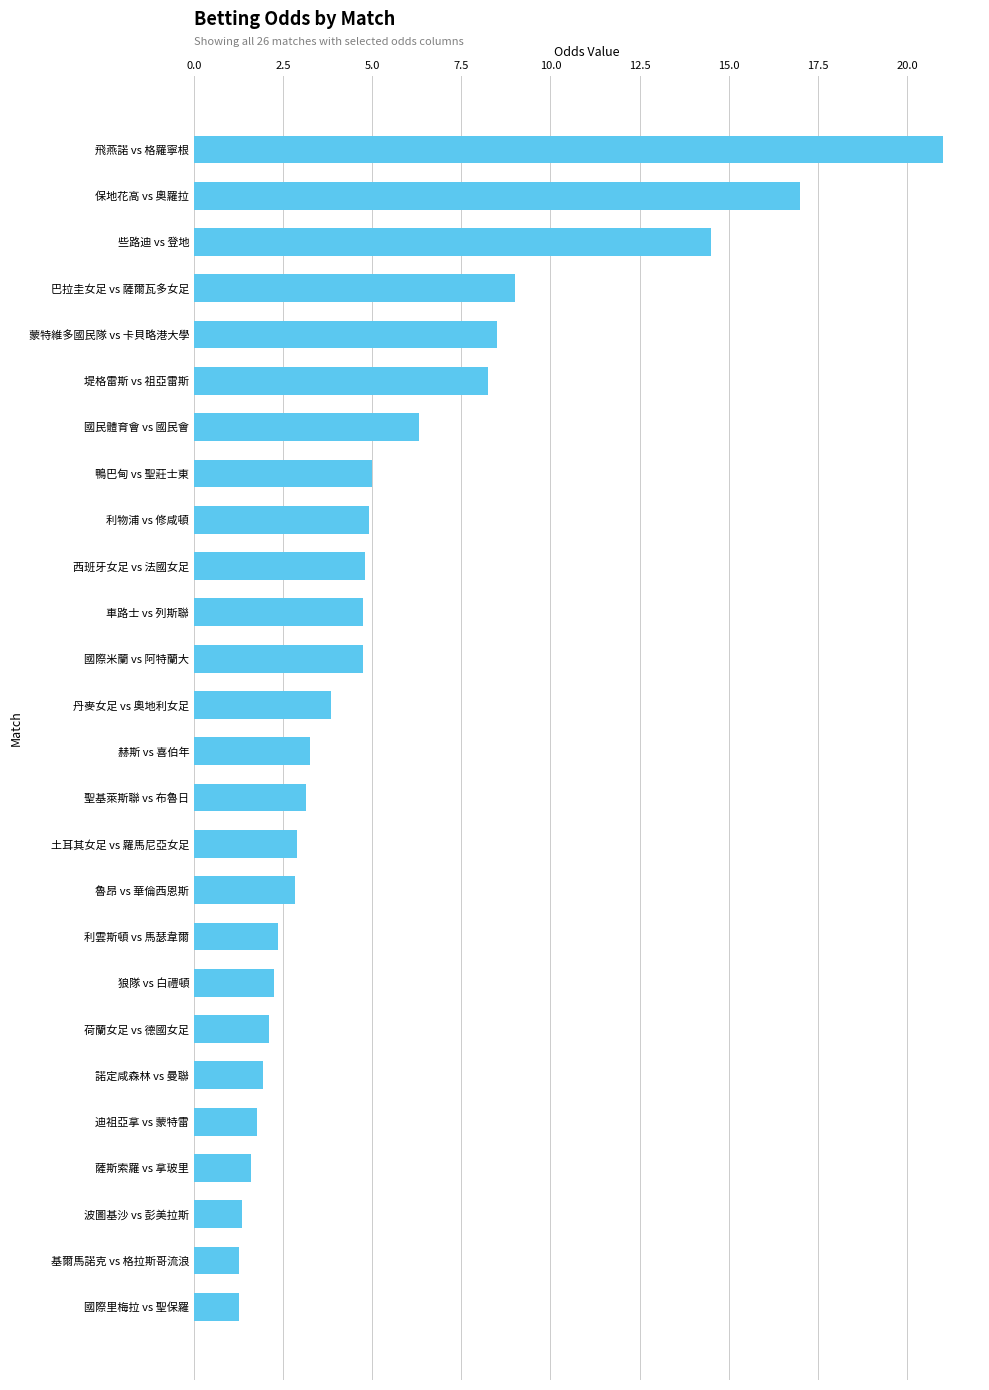

Which has a higher value, 利雲斯頓 vs 馬瑟韋爾 or 國際米蘭 vs 阿特蘭大?

國際米蘭 vs 阿特蘭大